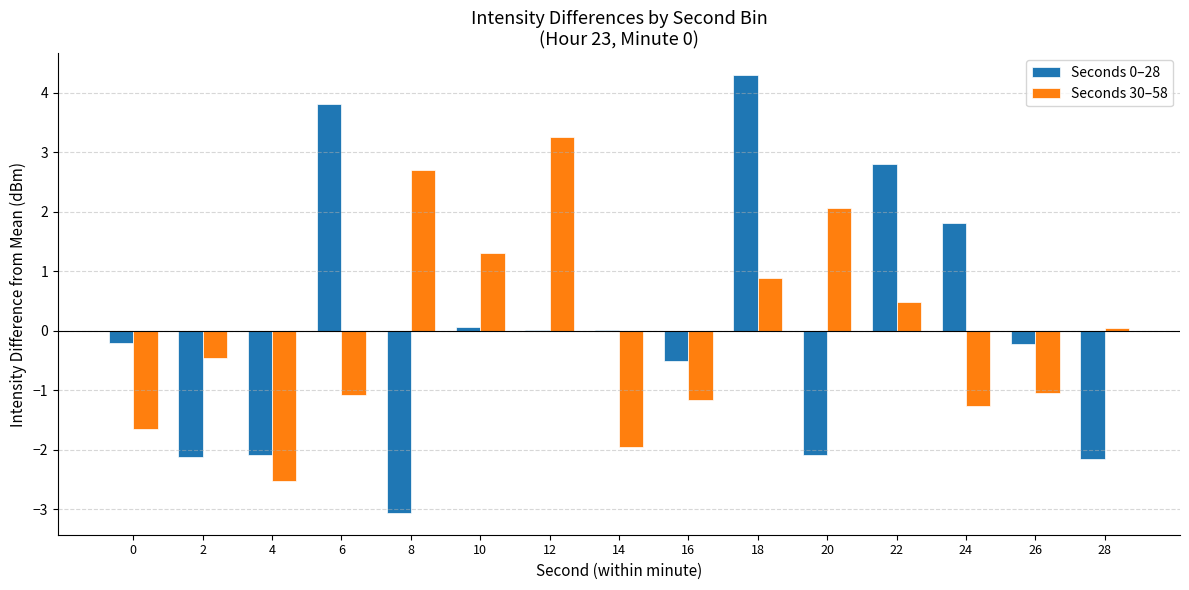

What is the maximum value for Seconds 0–28?

4.3